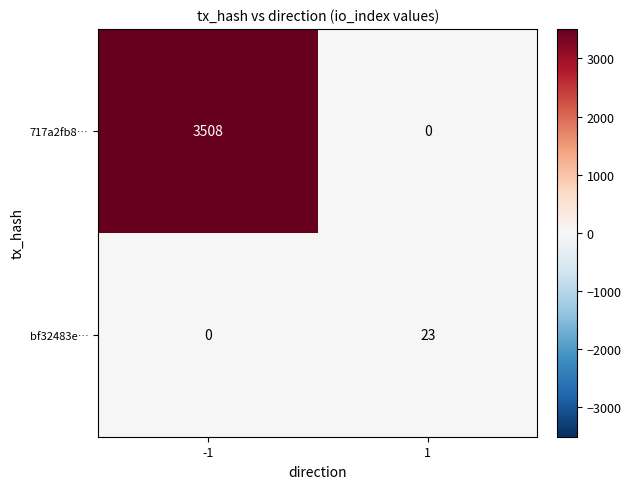

What is the average value of the 717a2fb8… series?

1754